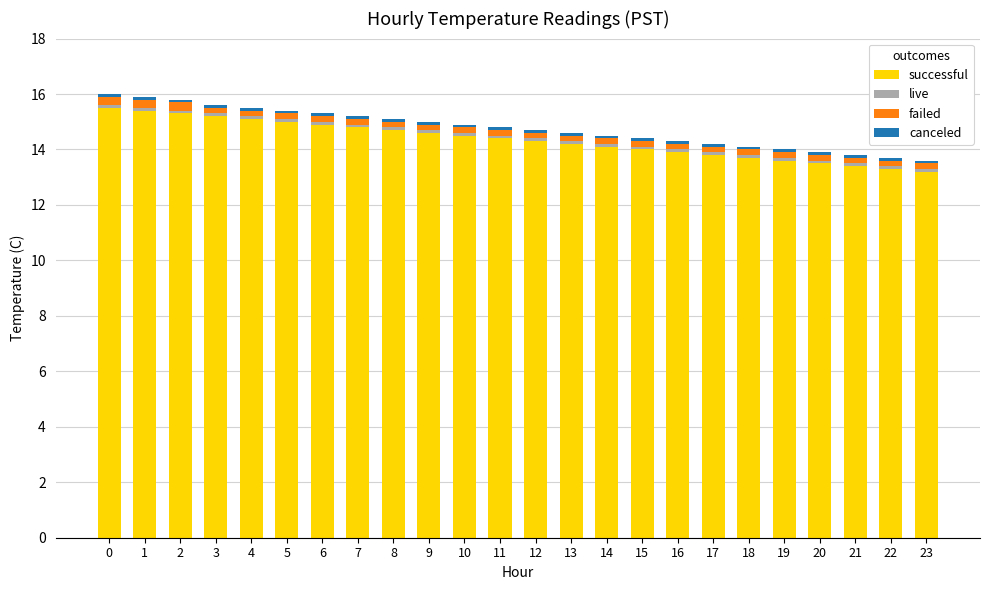

What is the lowest value of the successful series?

13.2